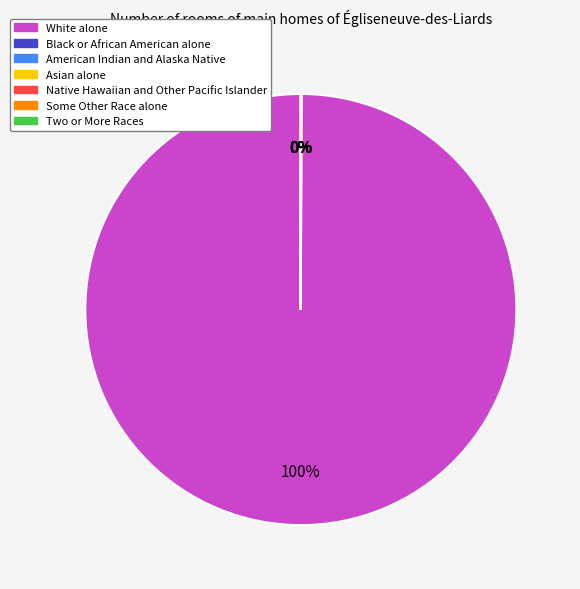

To the nearest percent, what is the average slice percentage?

14%